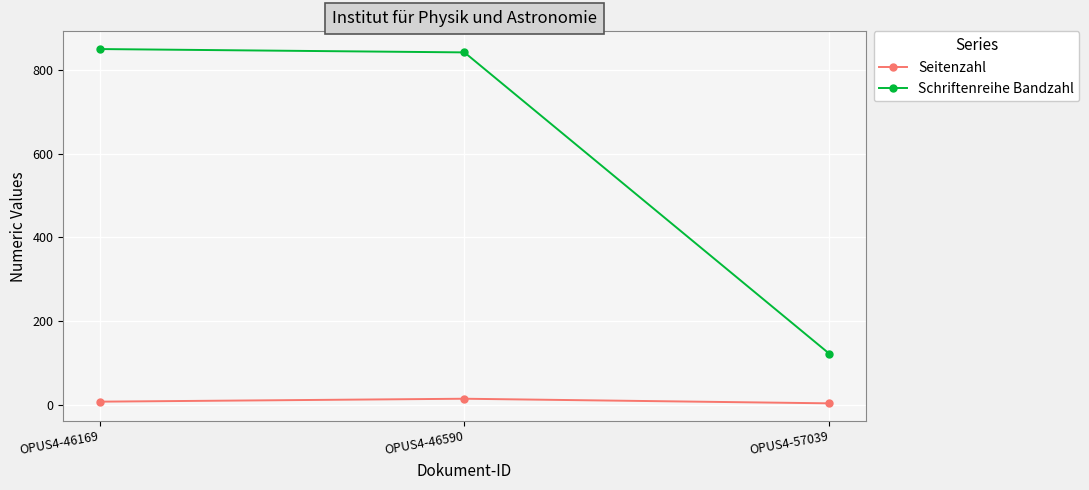

Read the Seitenzahl value at OPUS4-46169, to the nearest 5.

5